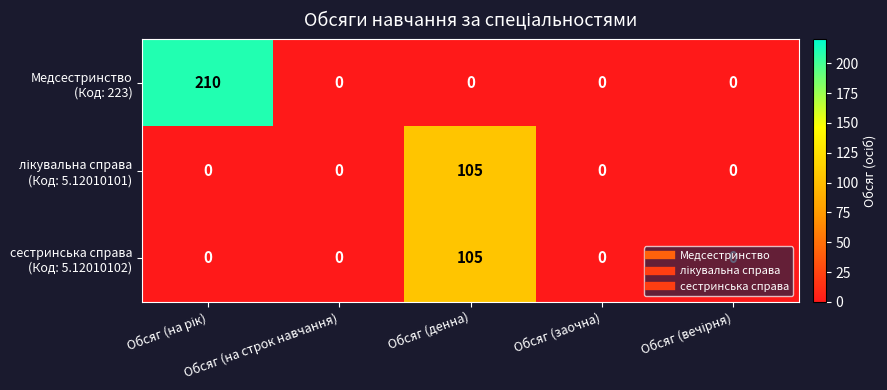

How many categories are shown in the chart?

5